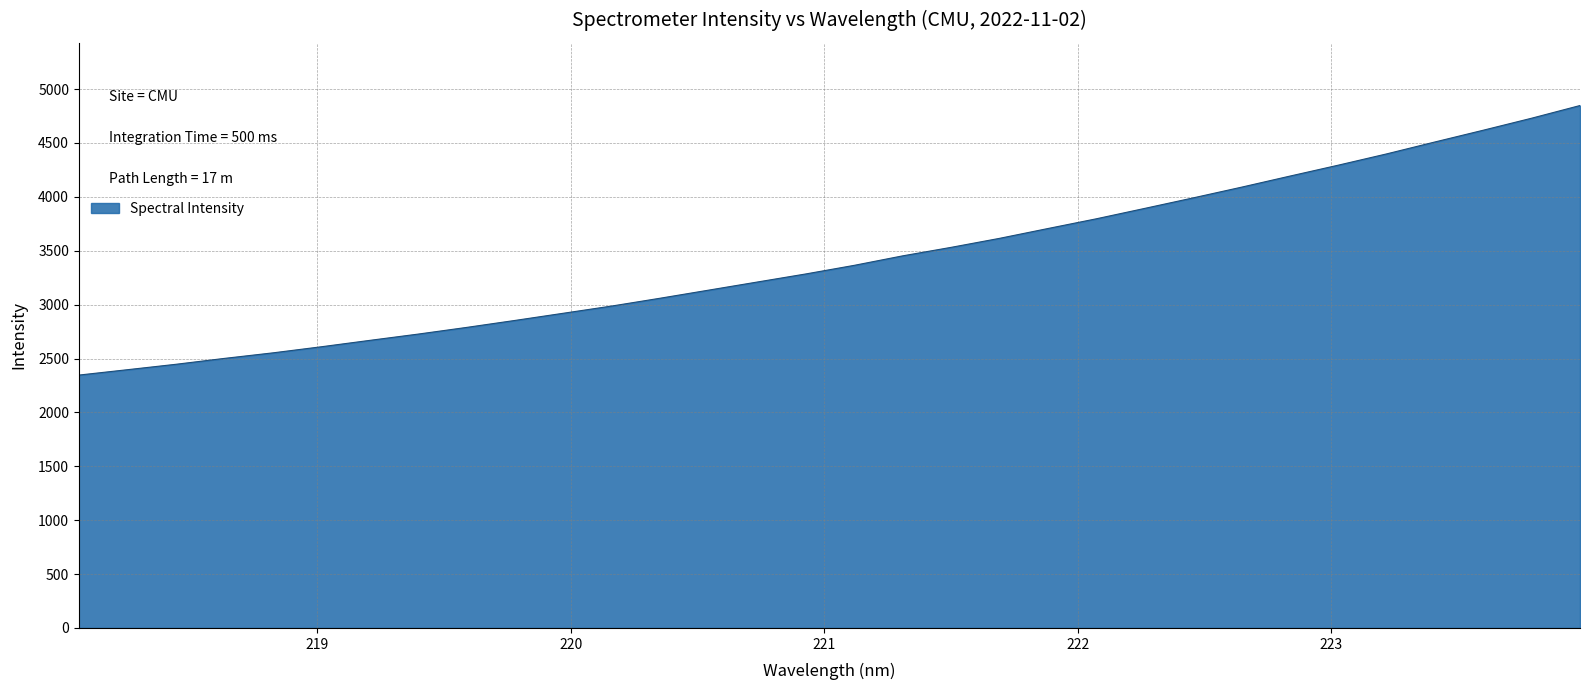

What is the greatest value displayed?

4847.8